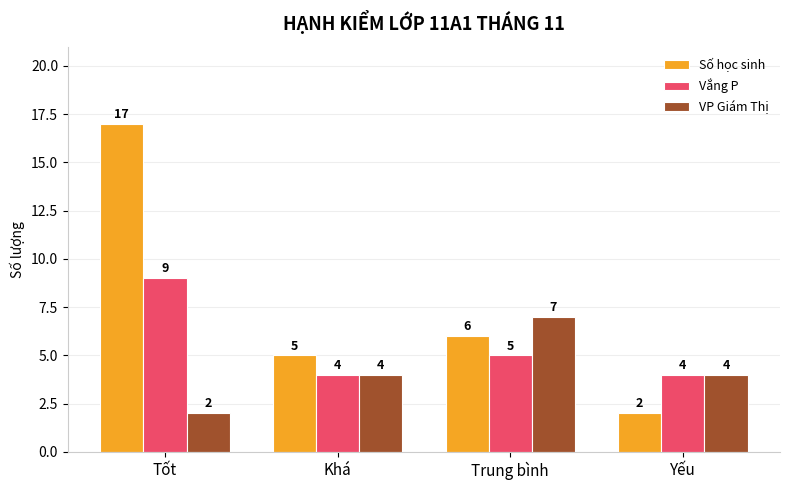

At which label does Số học sinh reach its peak?

Tốt